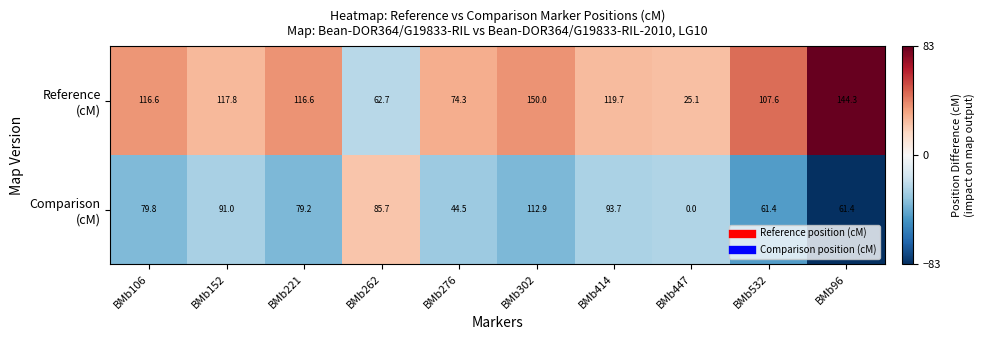

At which category does the chart reach its minimum across all series?

BMb447